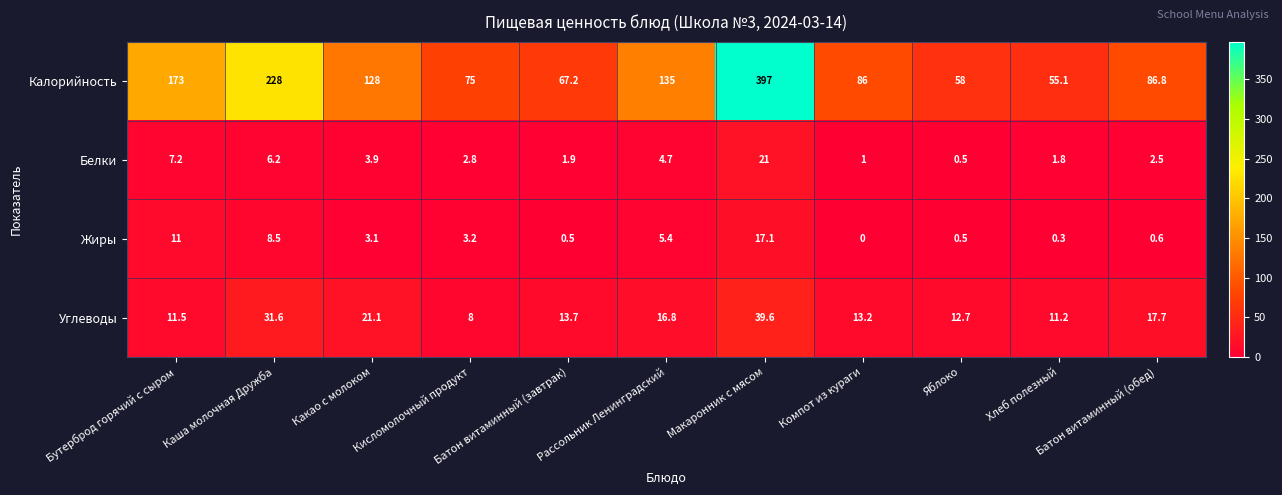

What is the difference between the maximum and minimum values in the Жиры series?

17.1